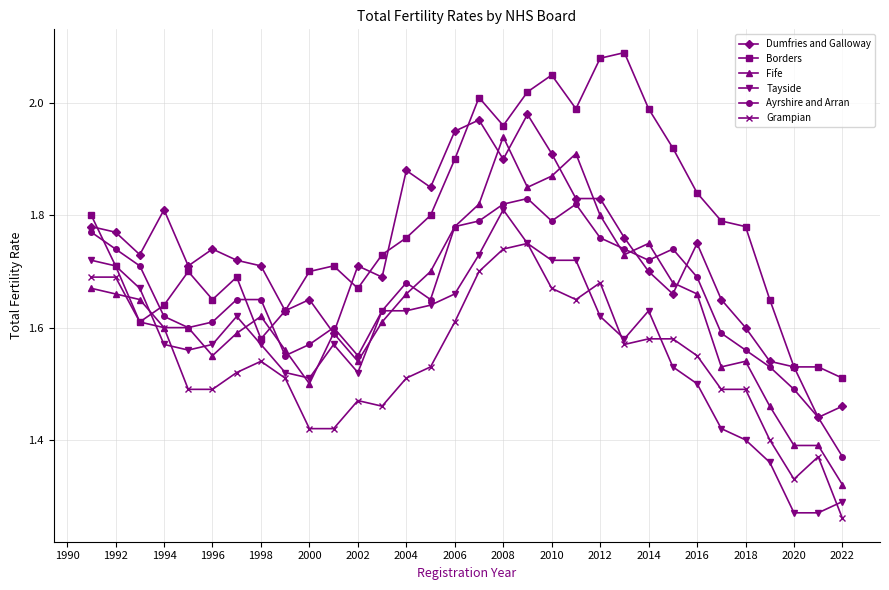

How many times do Borders and Ayrshire and Arran cross each other?

4